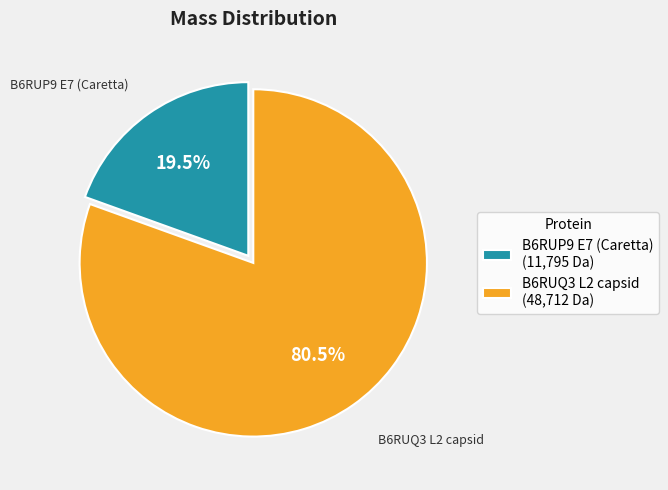

What is the ratio of the value at B6RUQ3 L2 capsid to the value at B6RUP9 E7 (Caretta)?

4.1